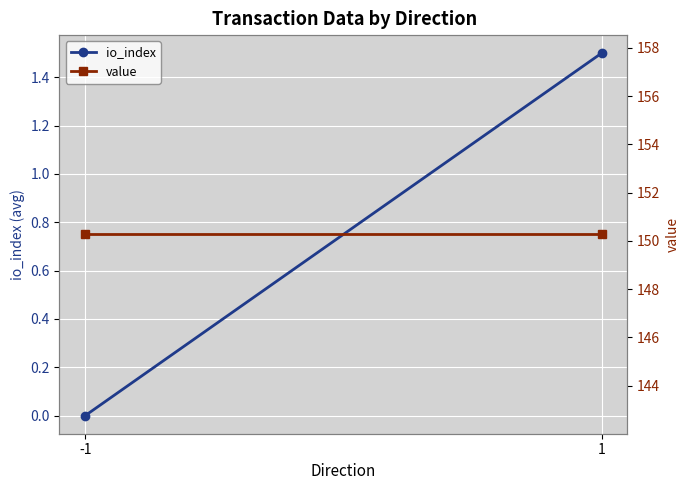

List the labels in order of value value, largest first.

-1, 1